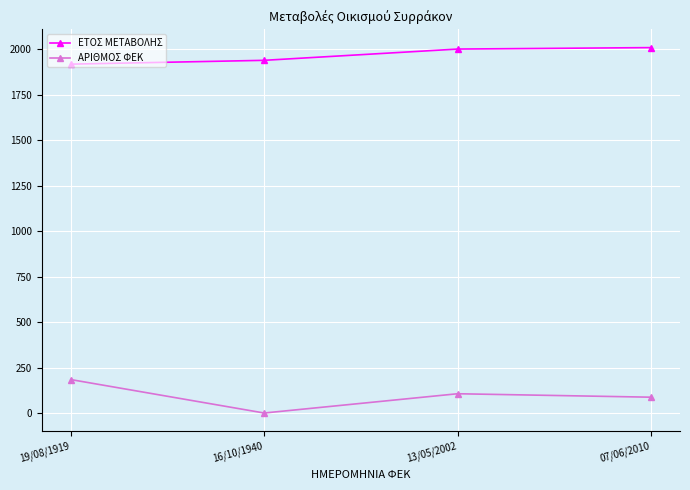

Count the number of categories in the chart.

4